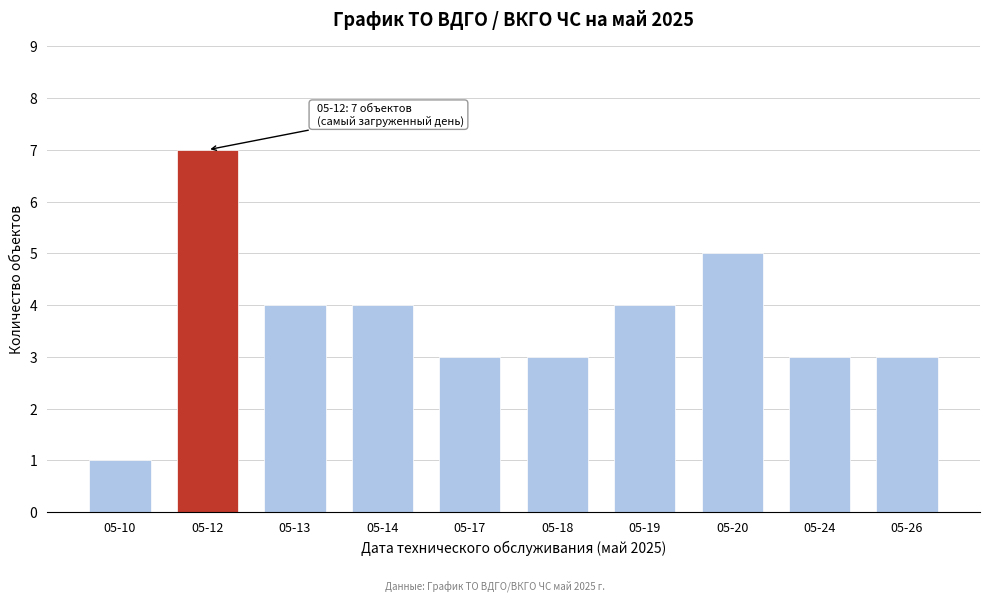

Reading left to right, transcribe all the data shown in this chart.

05-10=1	05-12=7	05-13=4	05-14=4	05-17=3	05-18=3	05-19=4	05-20=5	05-24=3	05-26=3